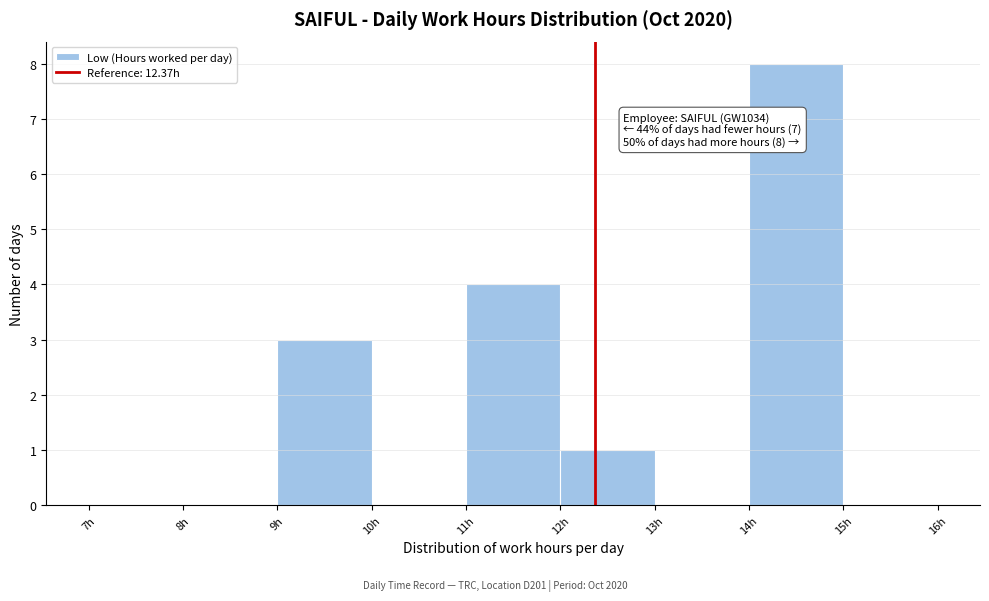

Over which range of the x-axis is the bar tallest?

14 to 15